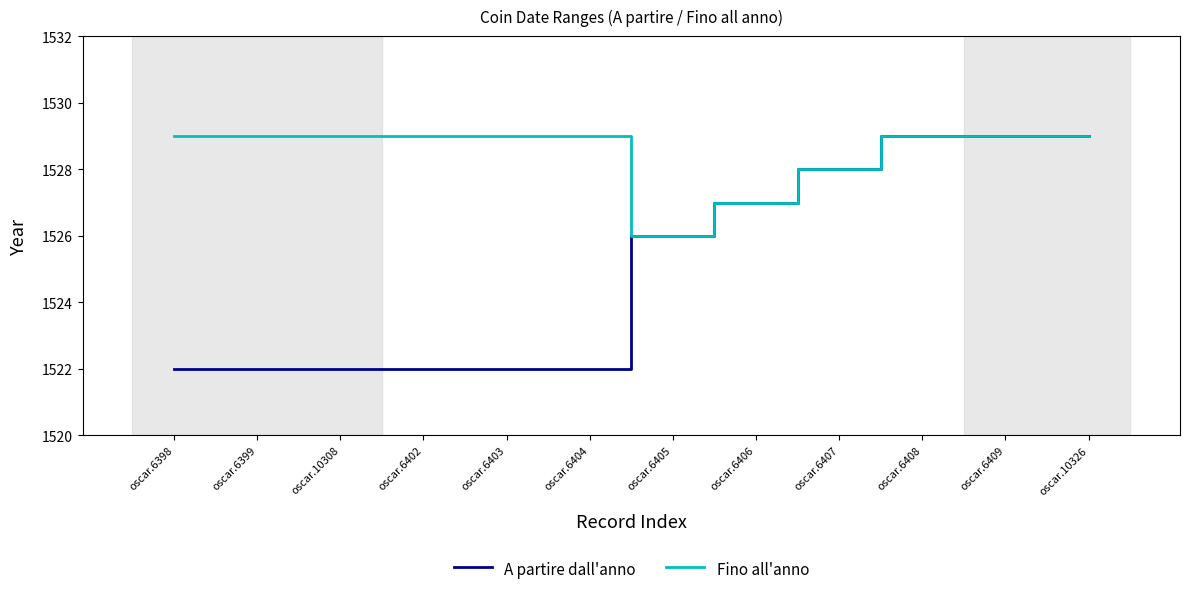

Does the chart have visible grid lines?

No